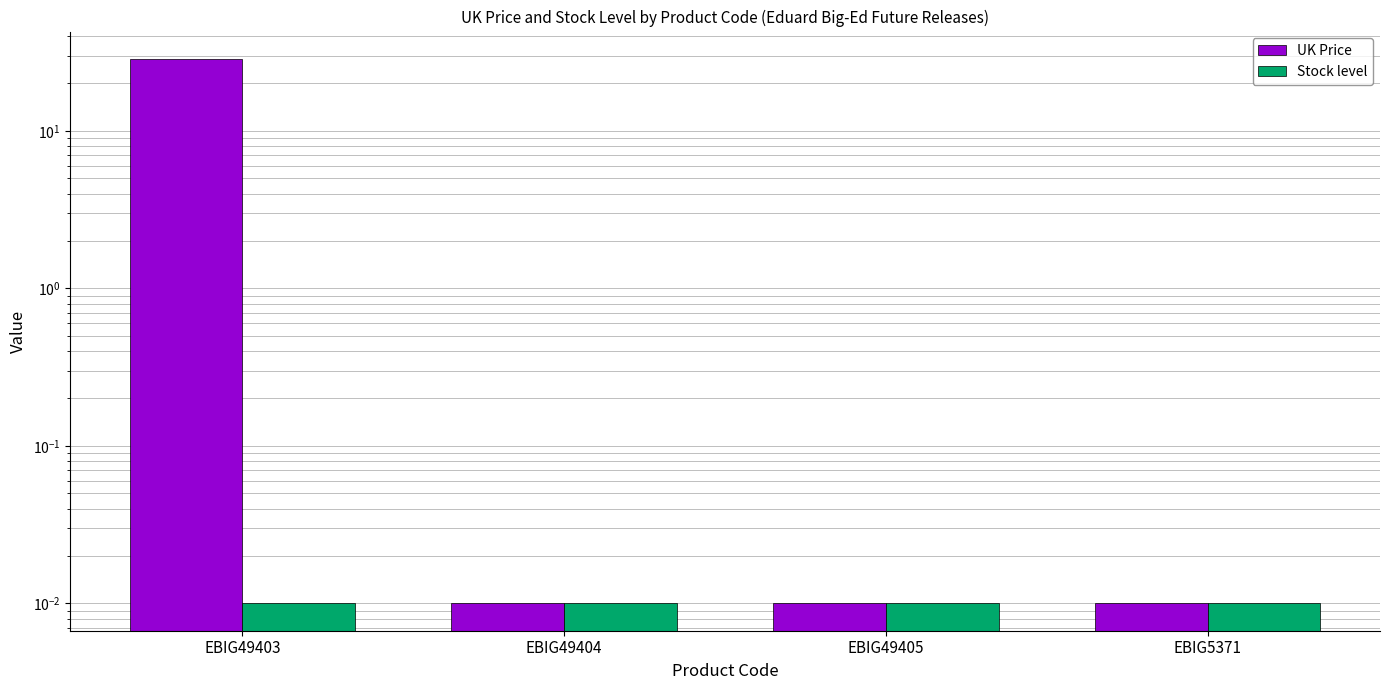

List the series in order of their peak value, lowest first.

Stock level, UK Price